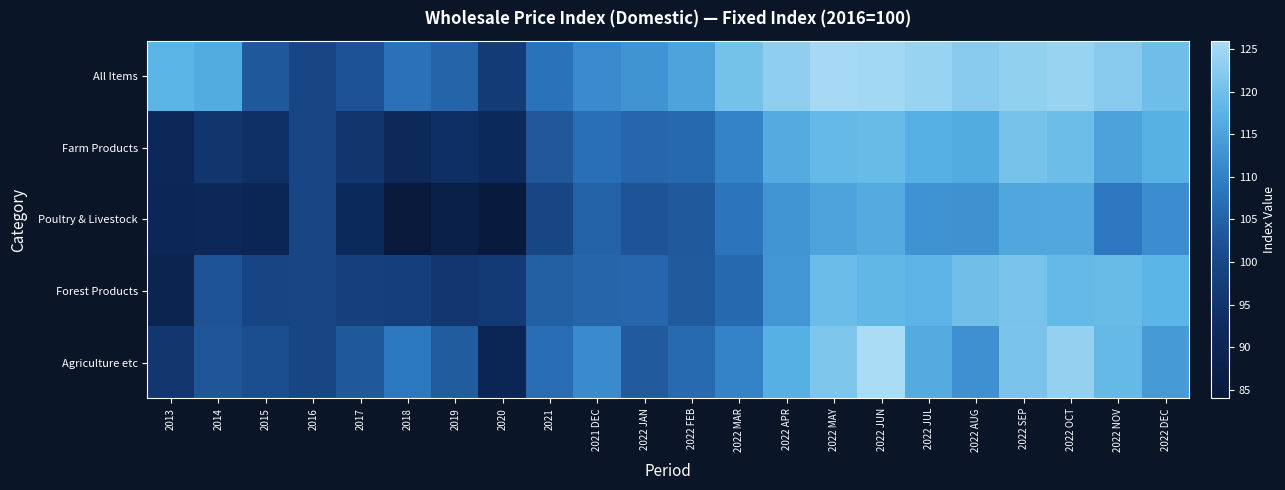

Which label corresponds to the smallest value in the chart?

2018